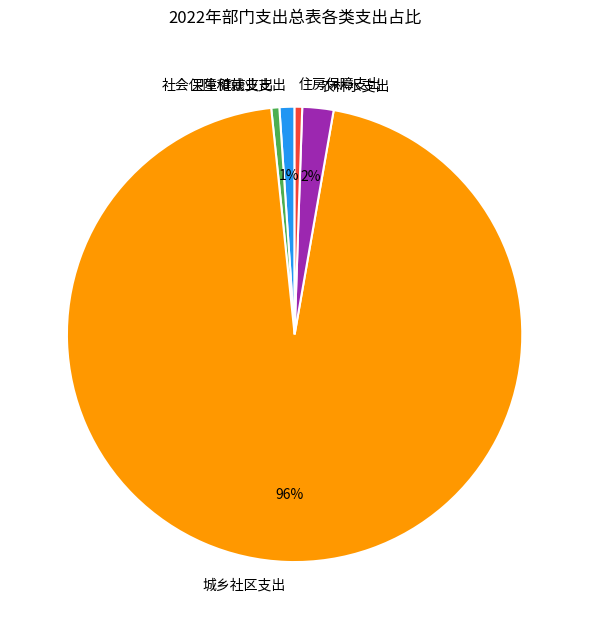

Count the number of slices in the pie.

5